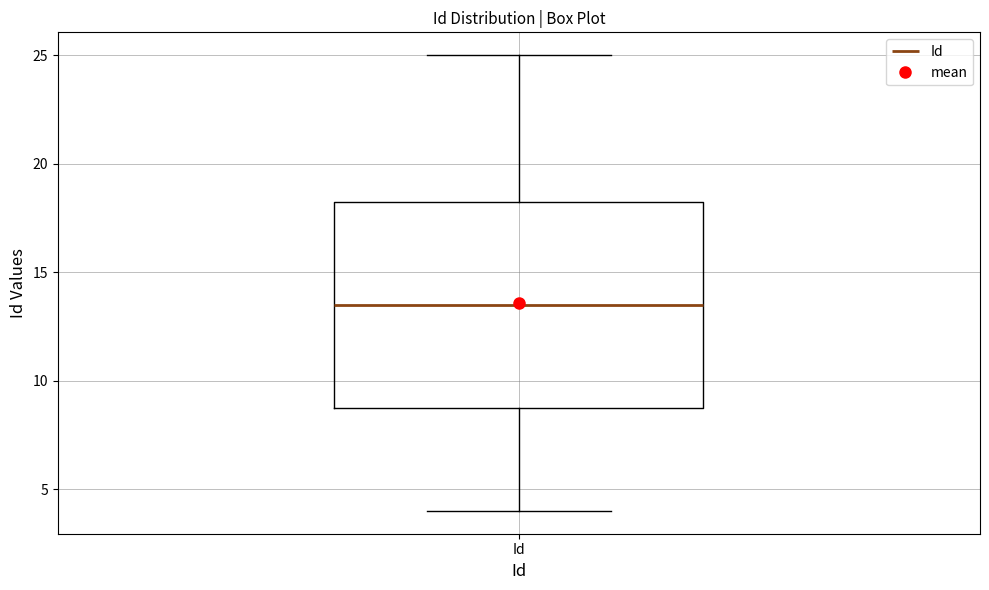

Read this box plot against the y-axis: the position of the median line, the range covered by the box, and the ends of both whiskers. The values are not printed on the chart, so give them approximately, as read against the axis.

median 13.5, box 9.0 to 18.5, whiskers 4.0 to 25.0